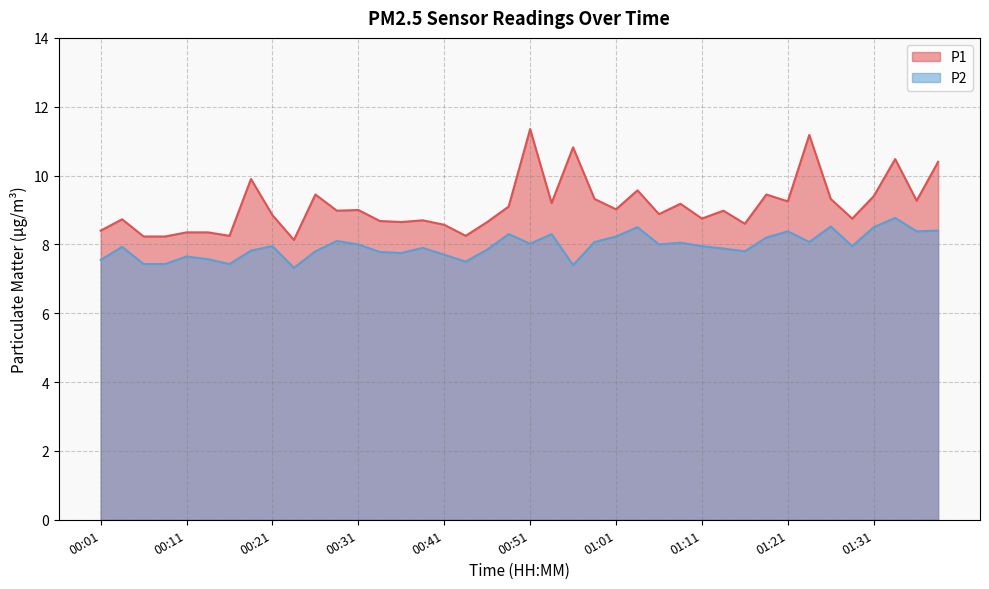

What is the difference between the second highest and second lowest values in the P2 series?

1.1